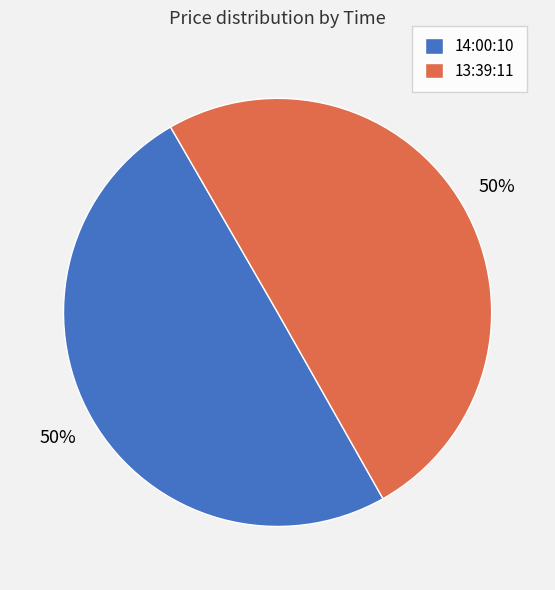

Count the number of slices in the pie.

2